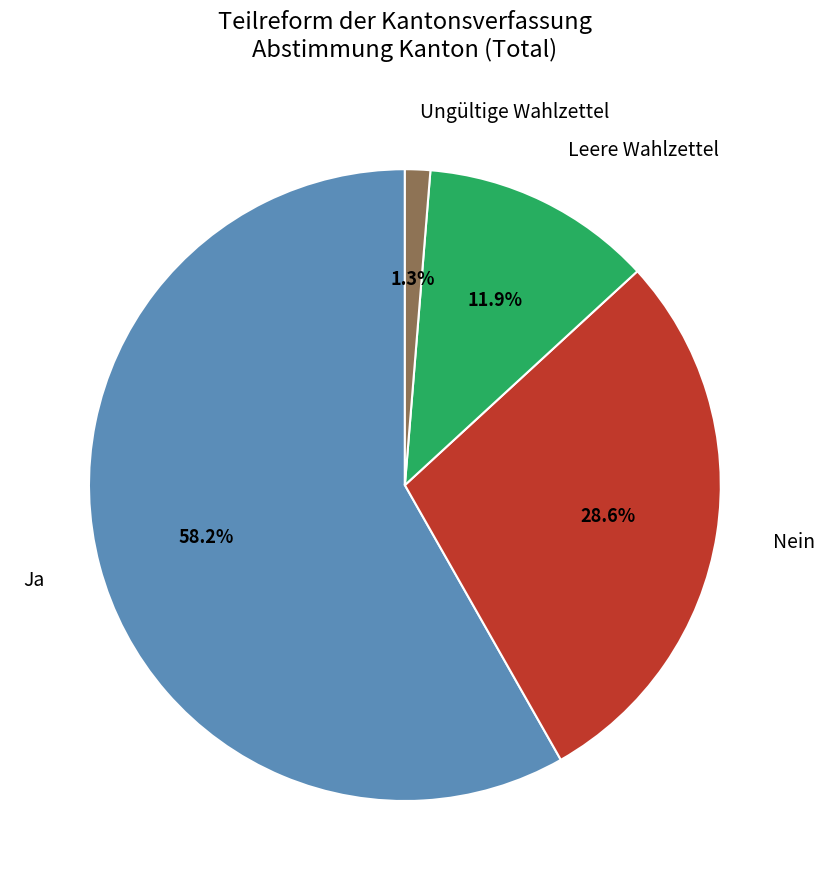

Which slice represents more than half of the pie?

Ja